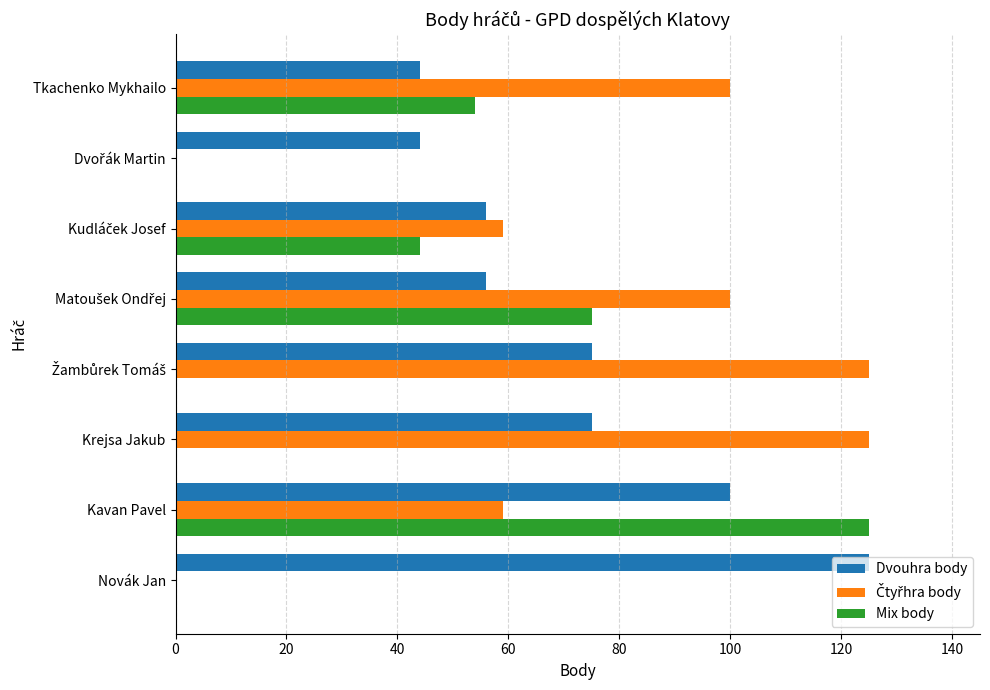

What is the sum of all Mix body values?

298